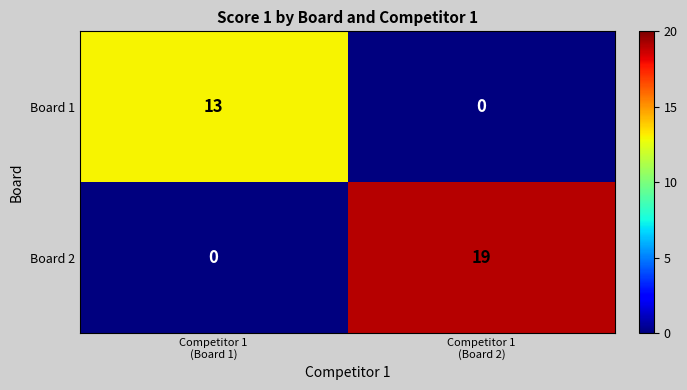

What is the maximum value for Board 2?

19